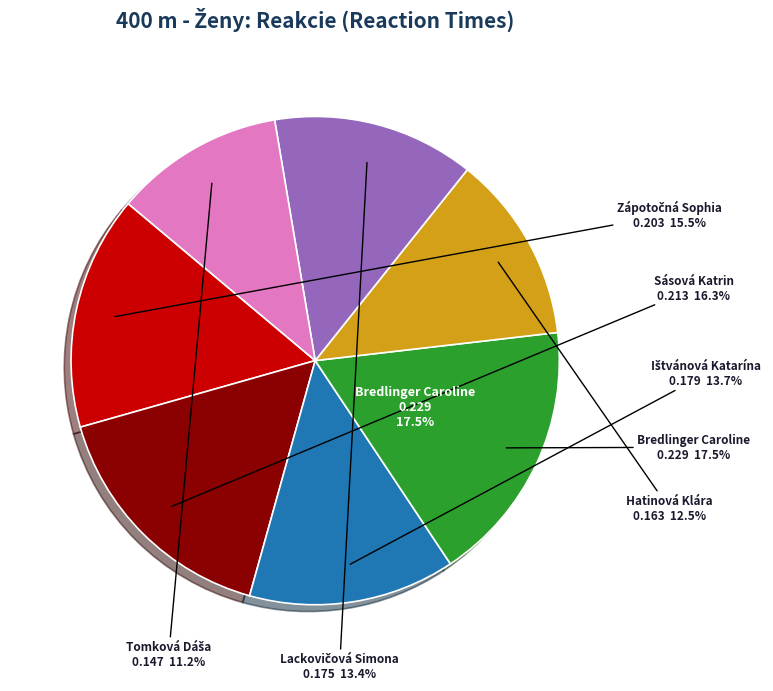

Does any single category account for the majority?

No